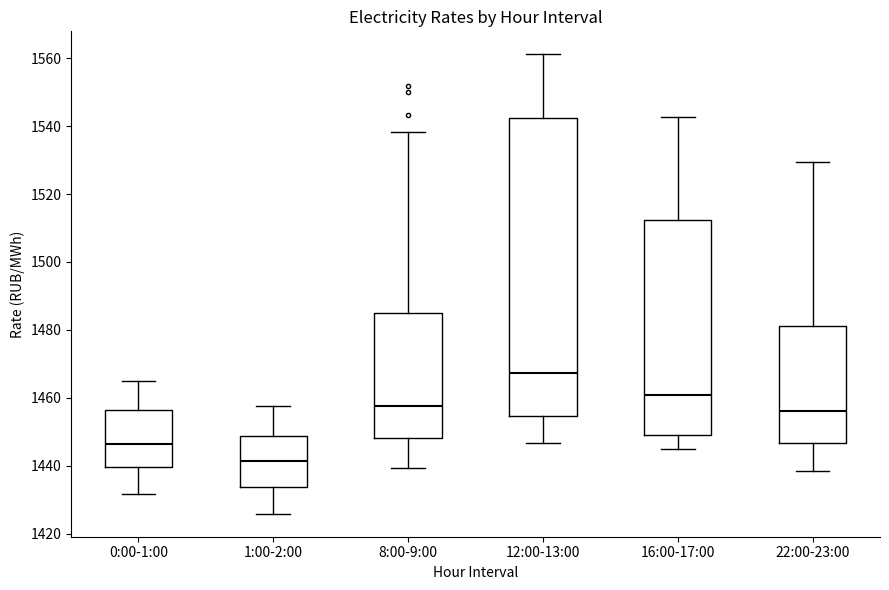

Where does the upper whisker of the box for 16:00-17:00 end on the y-axis? The values are not printed on the chart, so give them approximately, as read against the axis.

1542